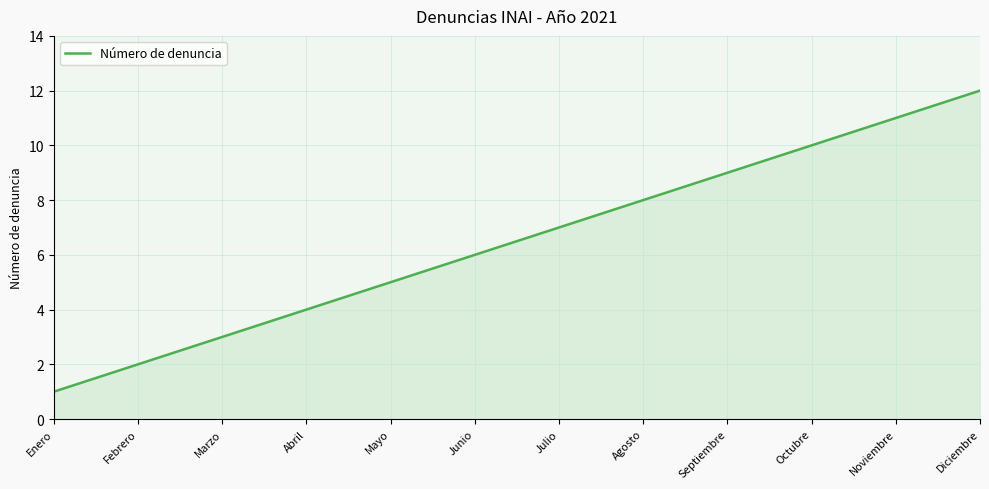

How many series are shown in this chart?

1